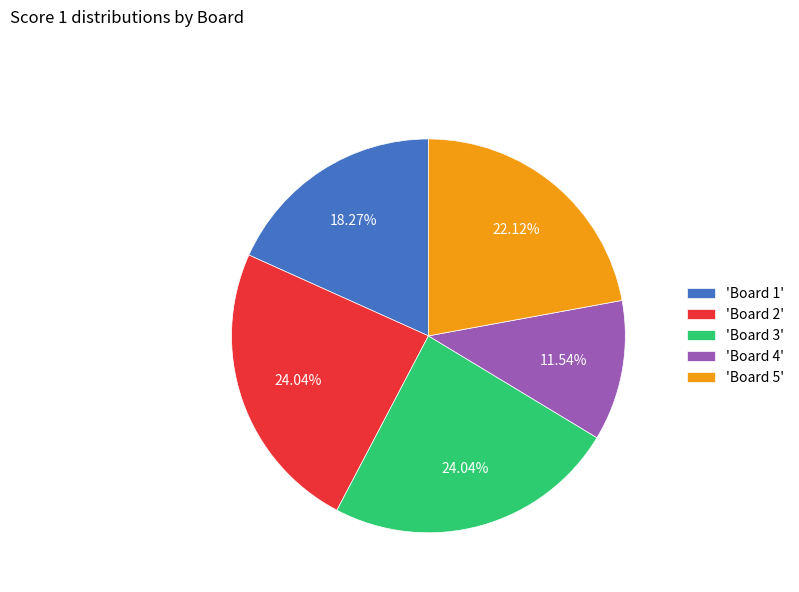

Do 'Board 4' and 'Board 5' together represent more than half of the pie?

No